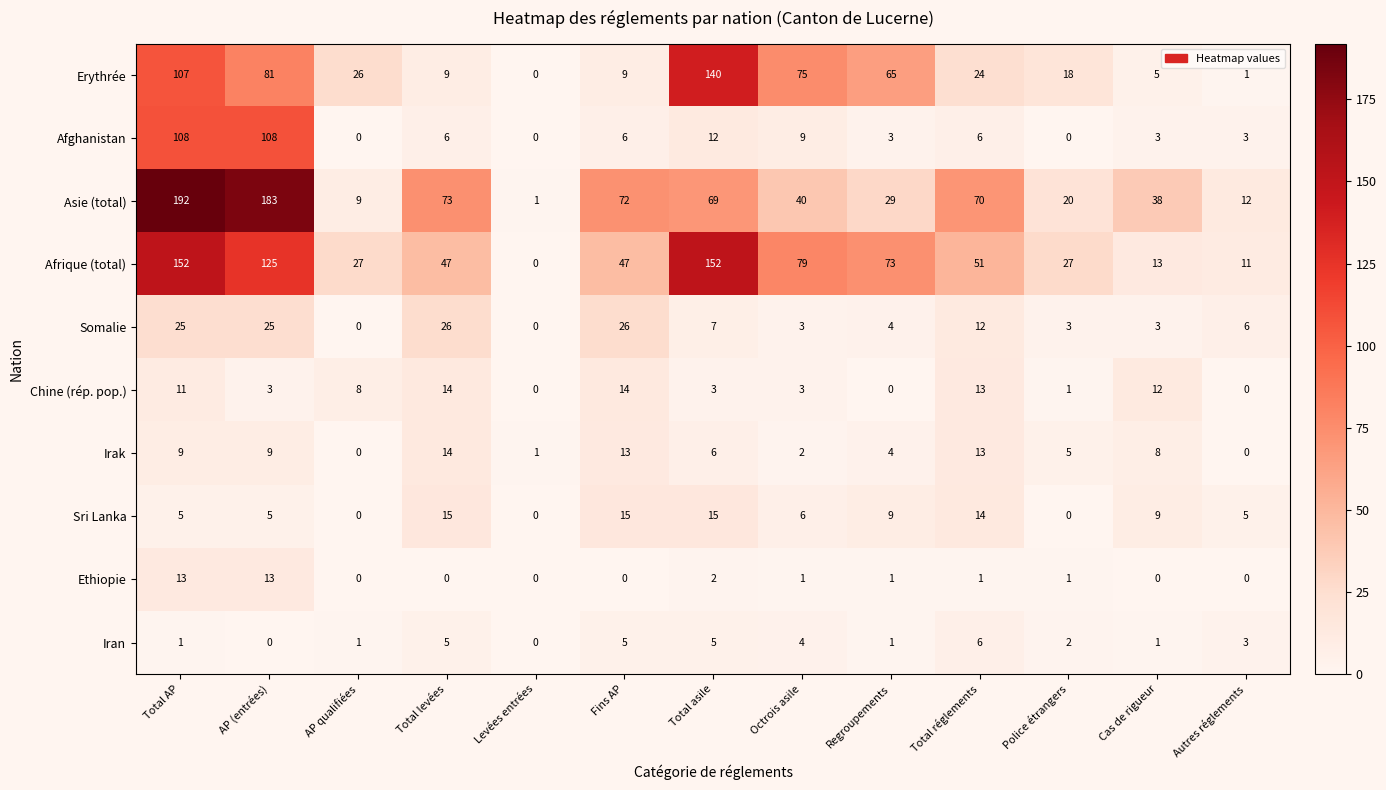

The Ethiopie series shows 6 at Cas de rigueur. True or false?

False